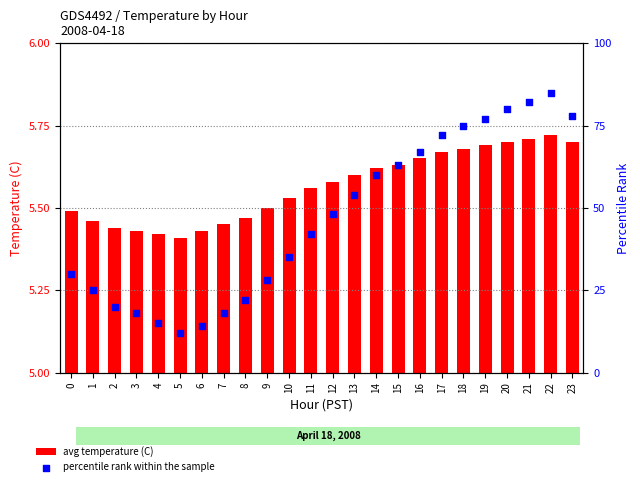

Which series has the largest Y range (max minus min)?

percentile rank within the sample